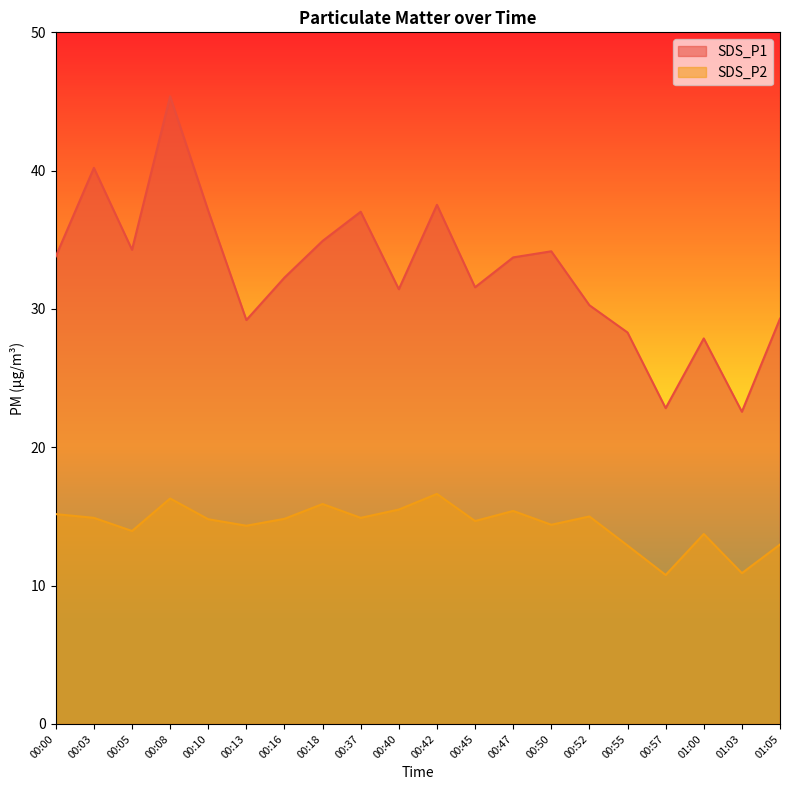

True or false: SDS_P2 and SDS_P1 cross at least once.

False